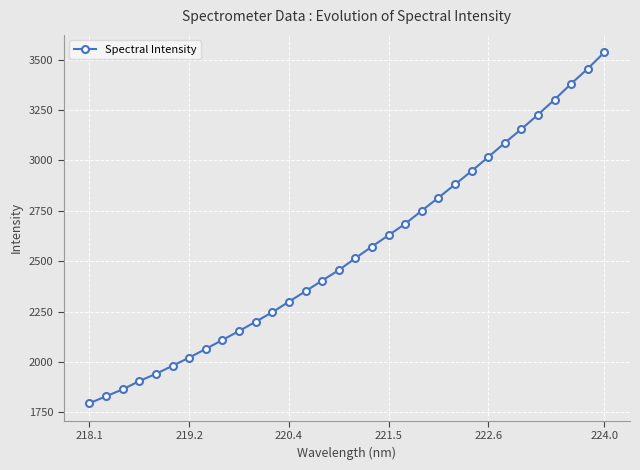

How many values are below 2514?

16